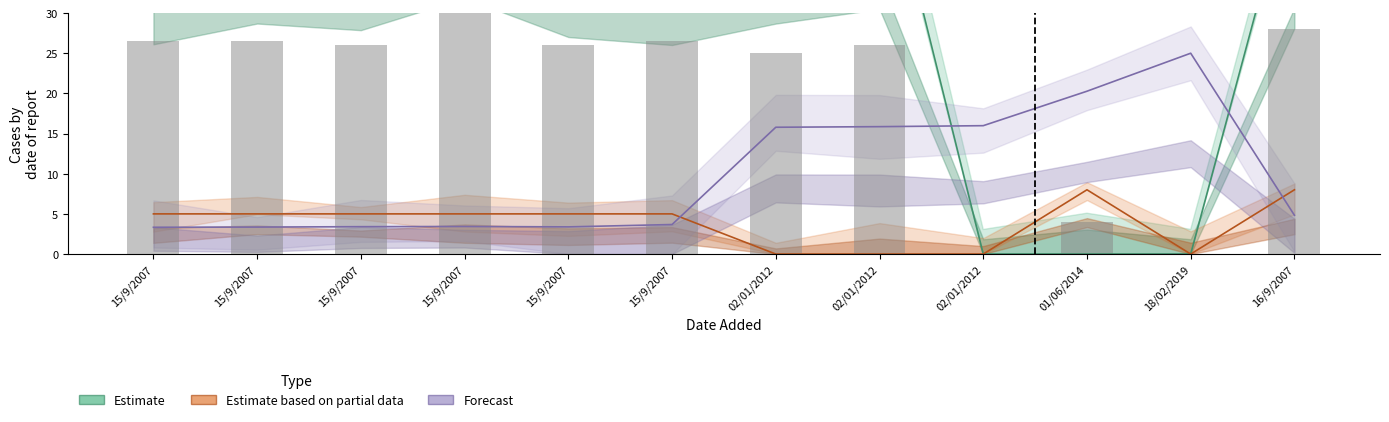

At which label is Estimate based on partial data (rating) closest to 4?

15/9/2007